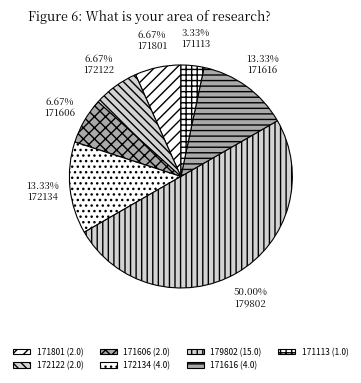

Which has a higher value, 172122 or 172134?

172134